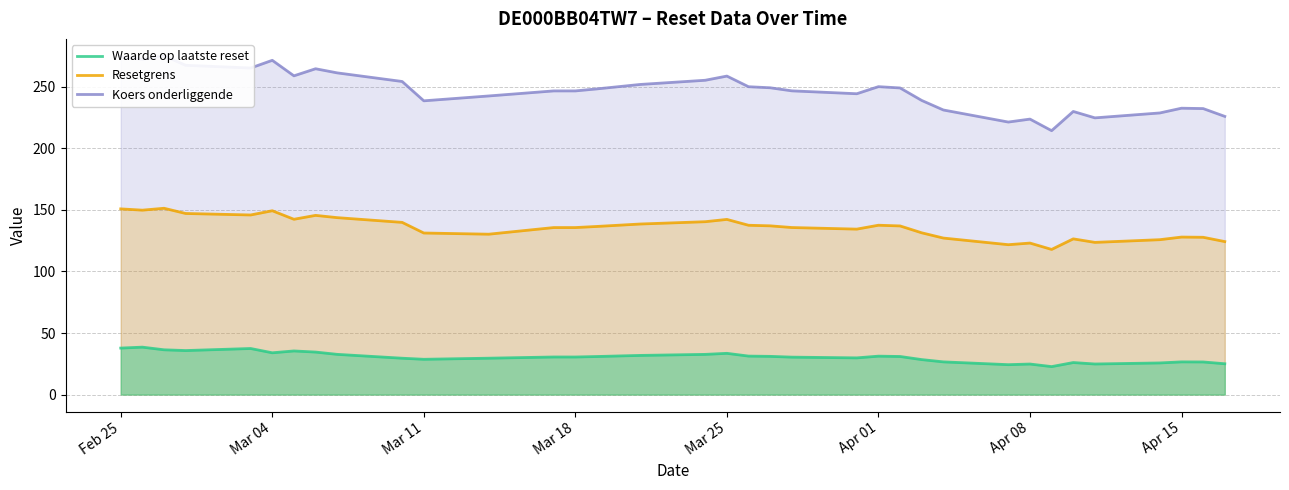

True or false: Waarde op laatste reset and Resetgrens intersect in this chart.

False